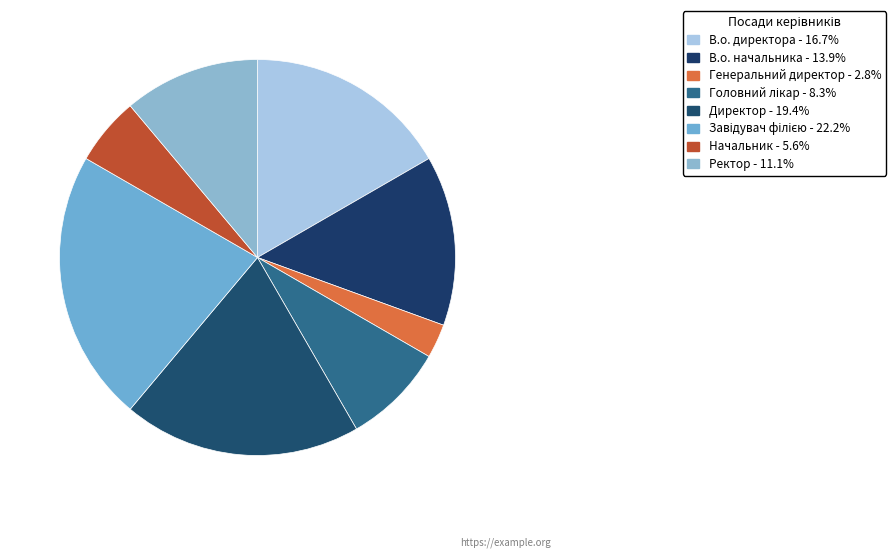

Is there a majority slice in this chart?

No